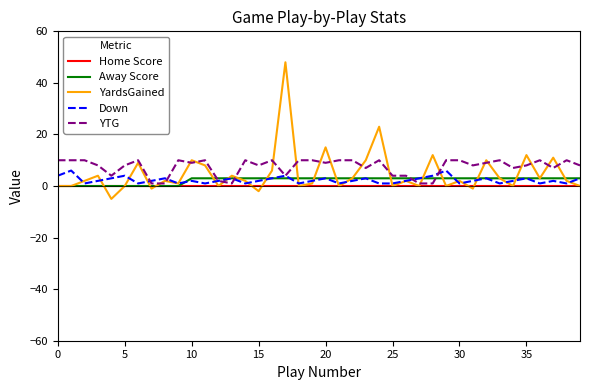

Which series has the largest range (max minus min)?

YardsGained